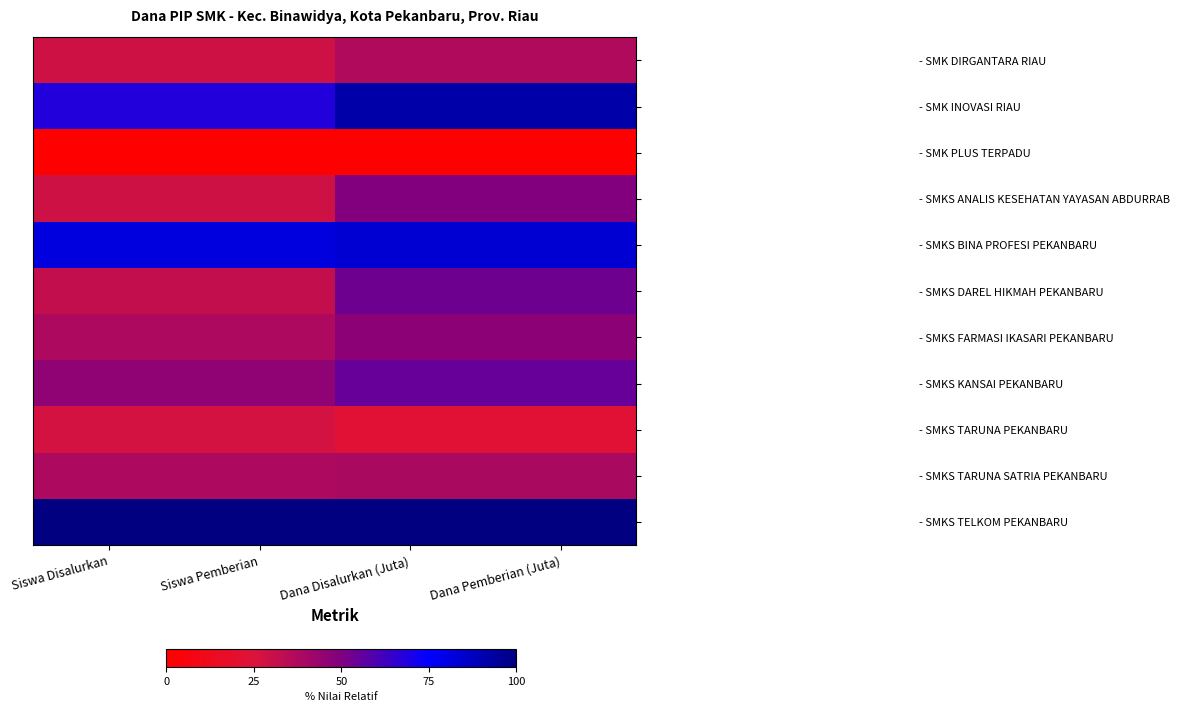

At how many categories does at least one series exceed 0?

4